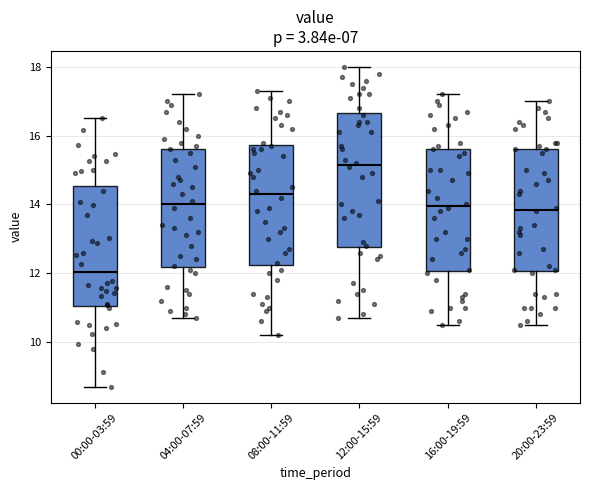

Where does the median line of the box for 12:00-15:59 sit on the y-axis? The values are not printed on the chart, so give them approximately, as read against the axis.

15.2